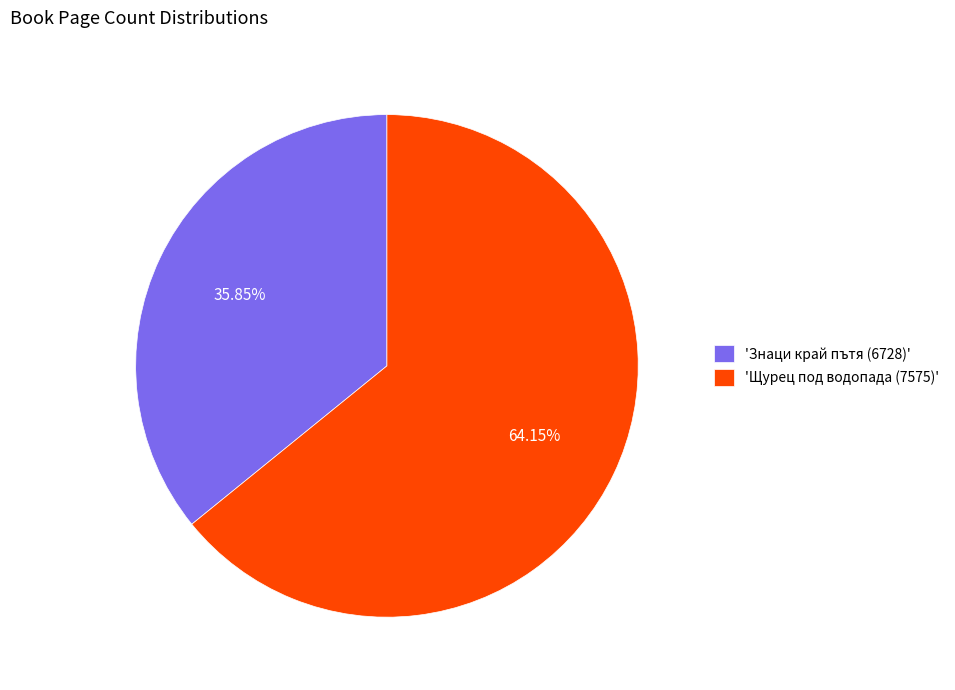

Does any single category account for the majority?

Yes